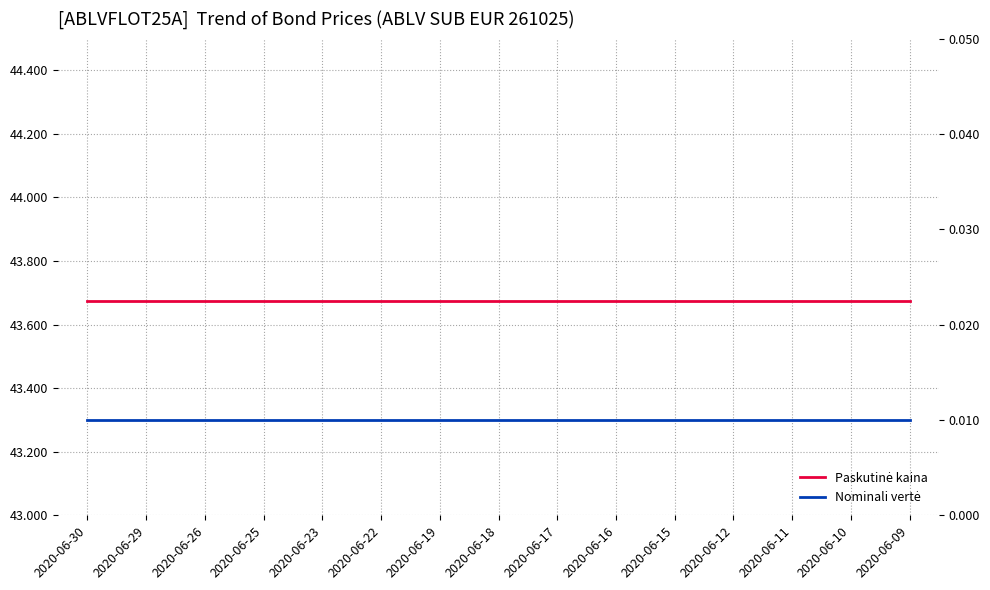

Which has a higher value, 2020-06-23 or 2020-06-16?

2020-06-23